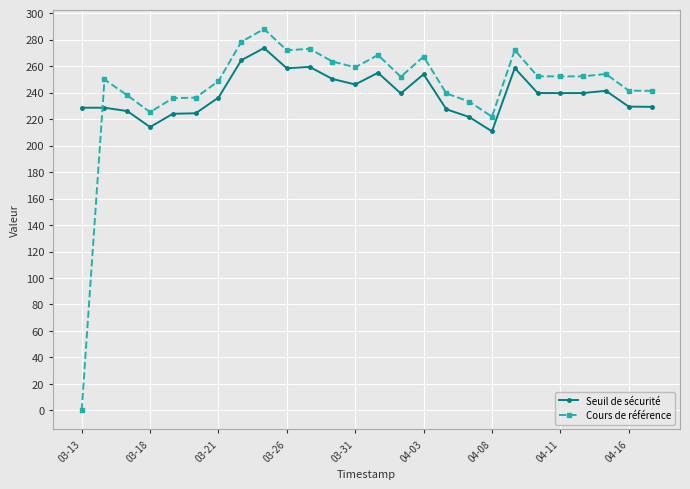

List the series in order of their peak value, lowest first.

Seuil de sécurité, Cours de référence